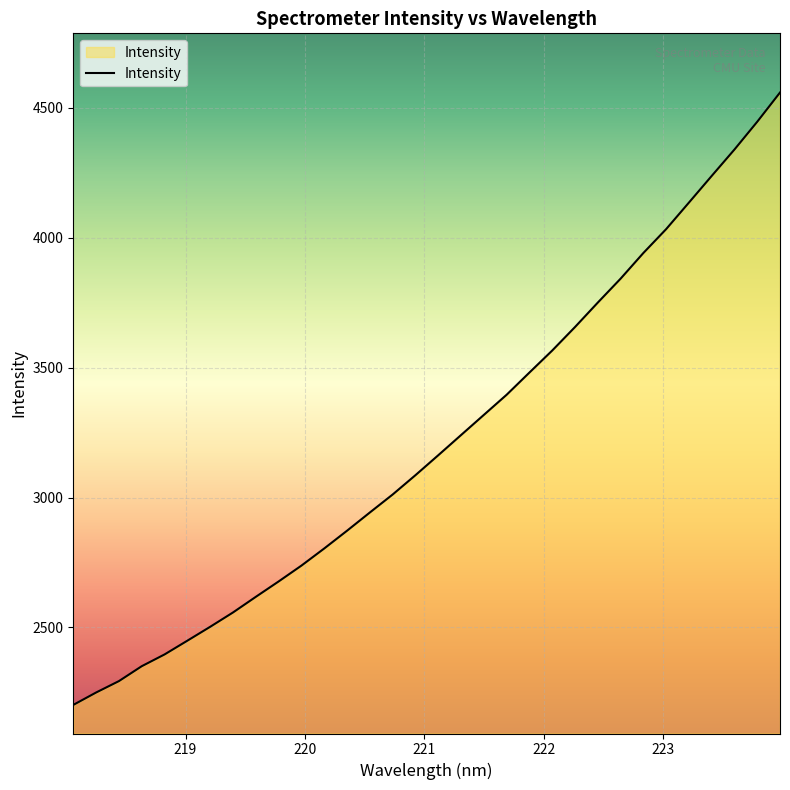

What is the difference between the maximum and minimum values?

2357.8